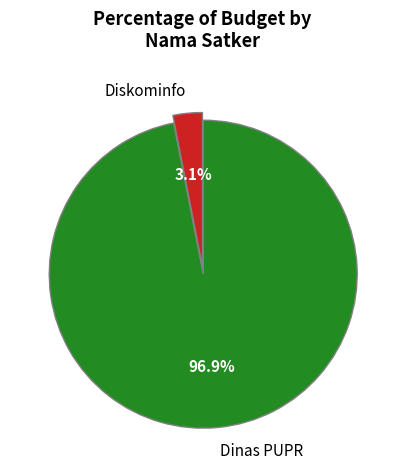

Which has a higher value, Dinas PUPR or Diskominfo?

Dinas PUPR